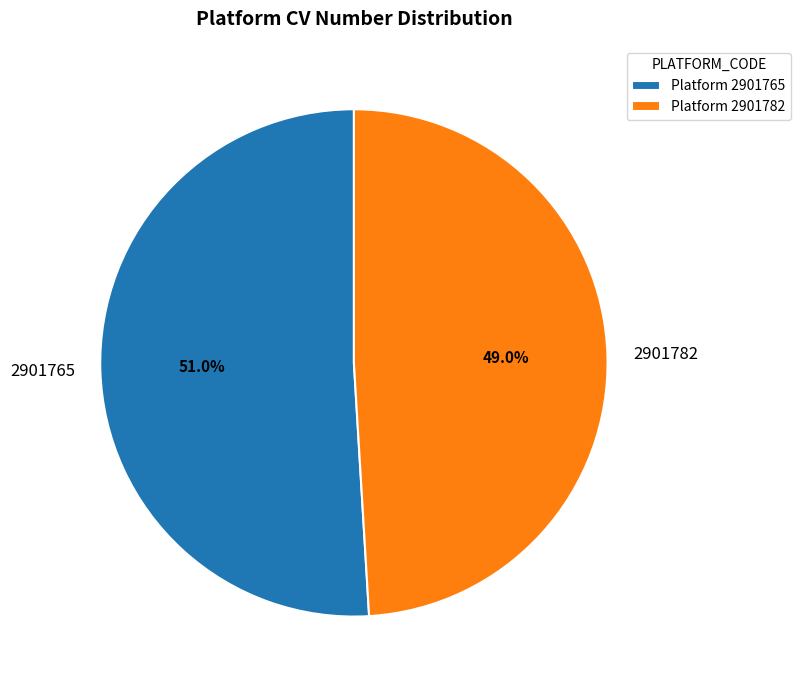

What is the ratio of the value at 2901765 to the value at 2901782?

1.0